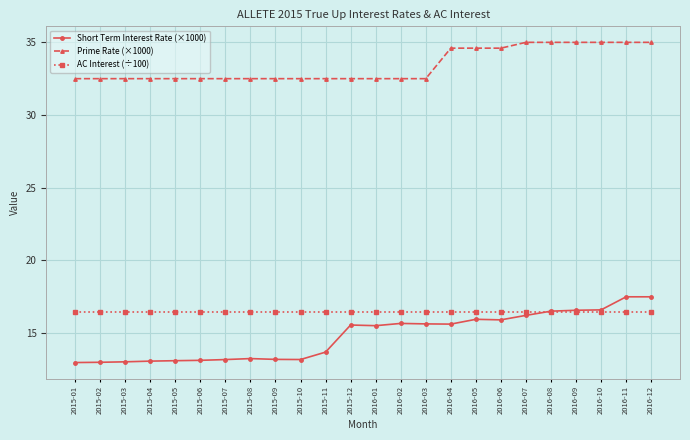

Is it true that Prime Rate (×1000) equals 32.5 at 2015-10?

True